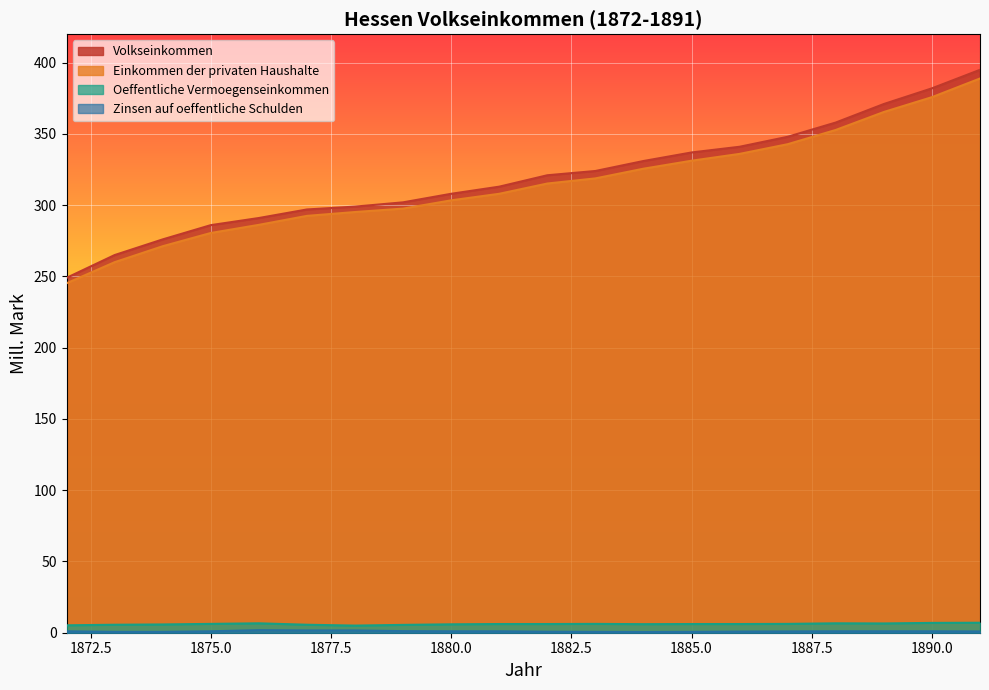

What is the average value of the Einkommen der privaten Haushalte series?

314.6